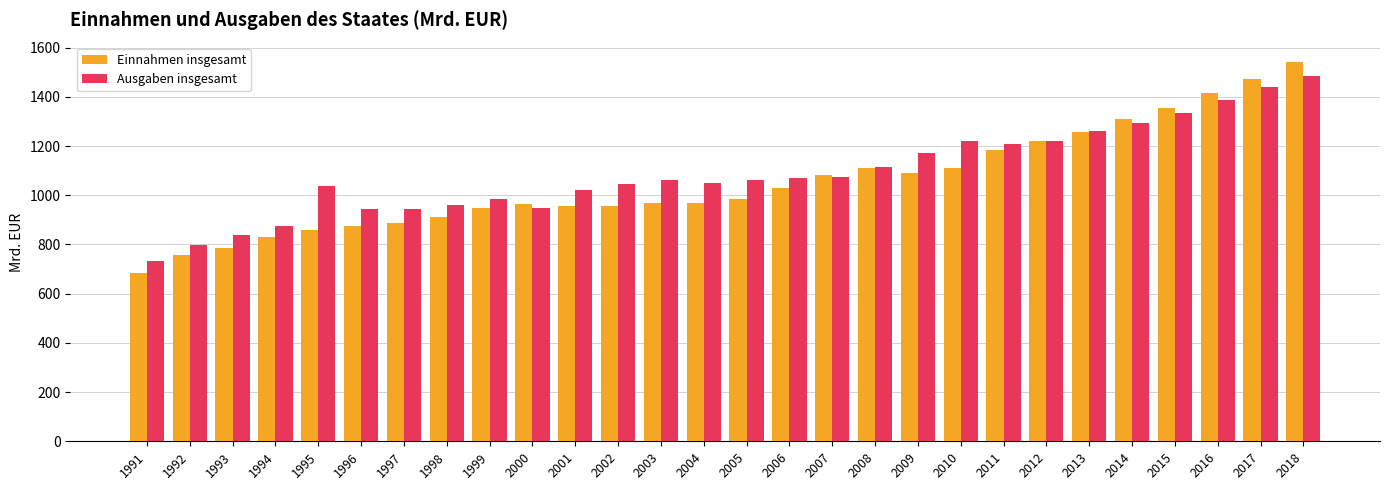

Which series has the largest total across all categories?

Ausgaben insgesamt